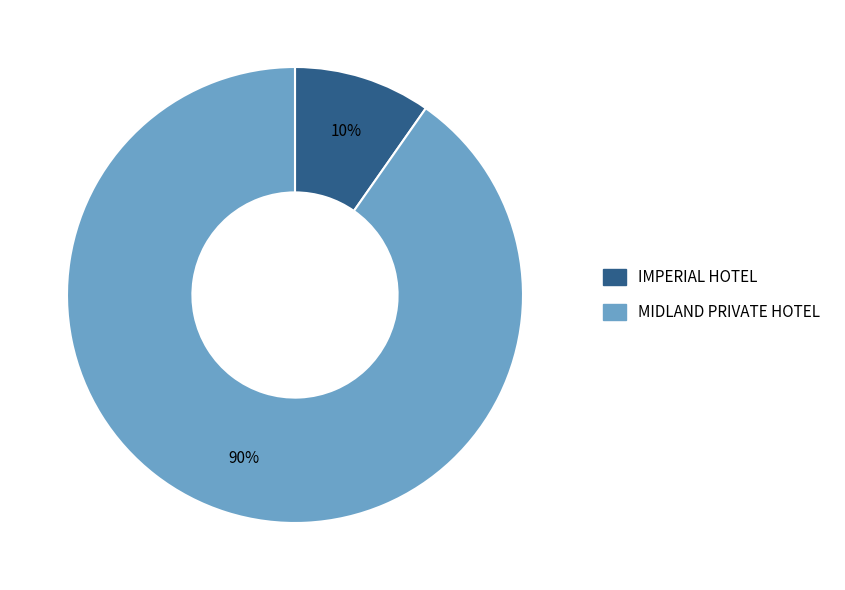

To the nearest percent, what portion does MIDLAND PRIVATE HOTEL represent?

90%